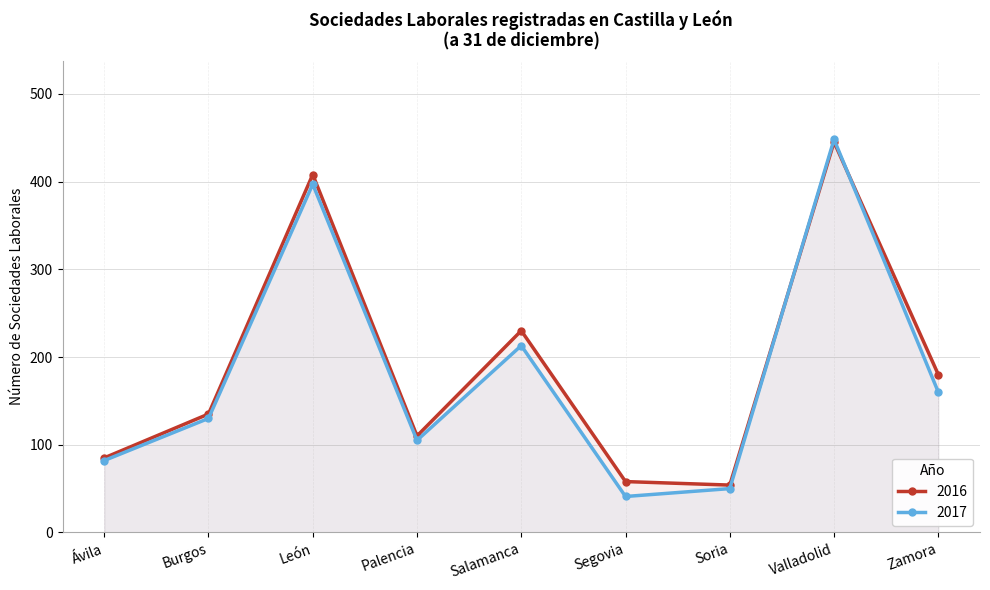

What is the label of the 3rd point from the right?

Soria